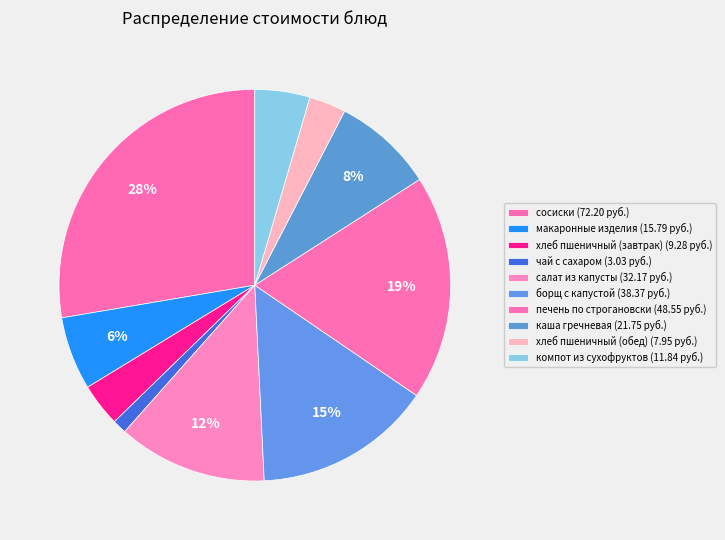

To the nearest percent, what percentage of the pie is печень по строгановски?

19%